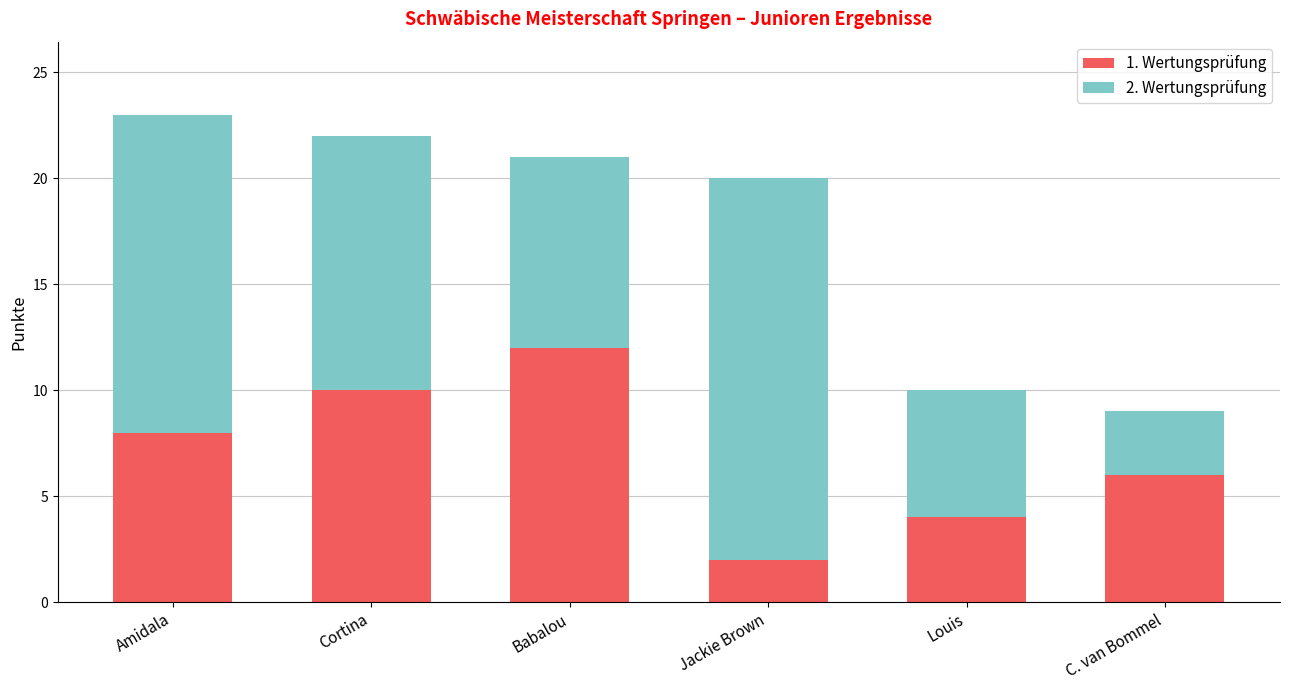

Reading left to right, transcribe the values for 1. Wertungsprüfung.

Amidala=8	Cortina=10	Babalou=12	Jackie Brown=2	Louis=4	C. van Bommel=6